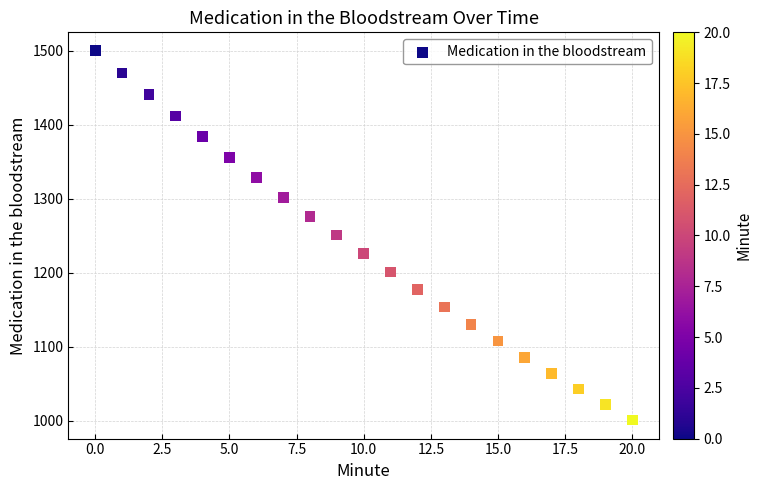

What is the range of Y values (max minus min)?

499